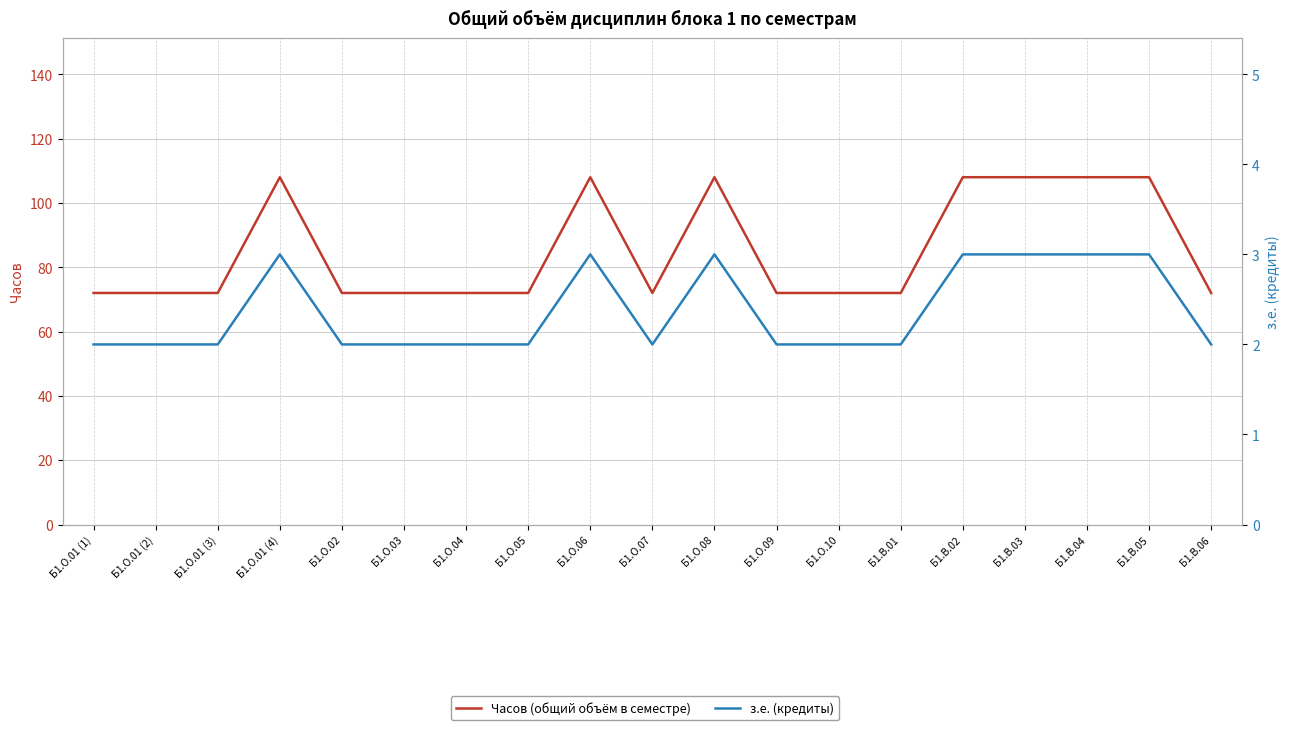

How many distinct data groups are displayed?

2